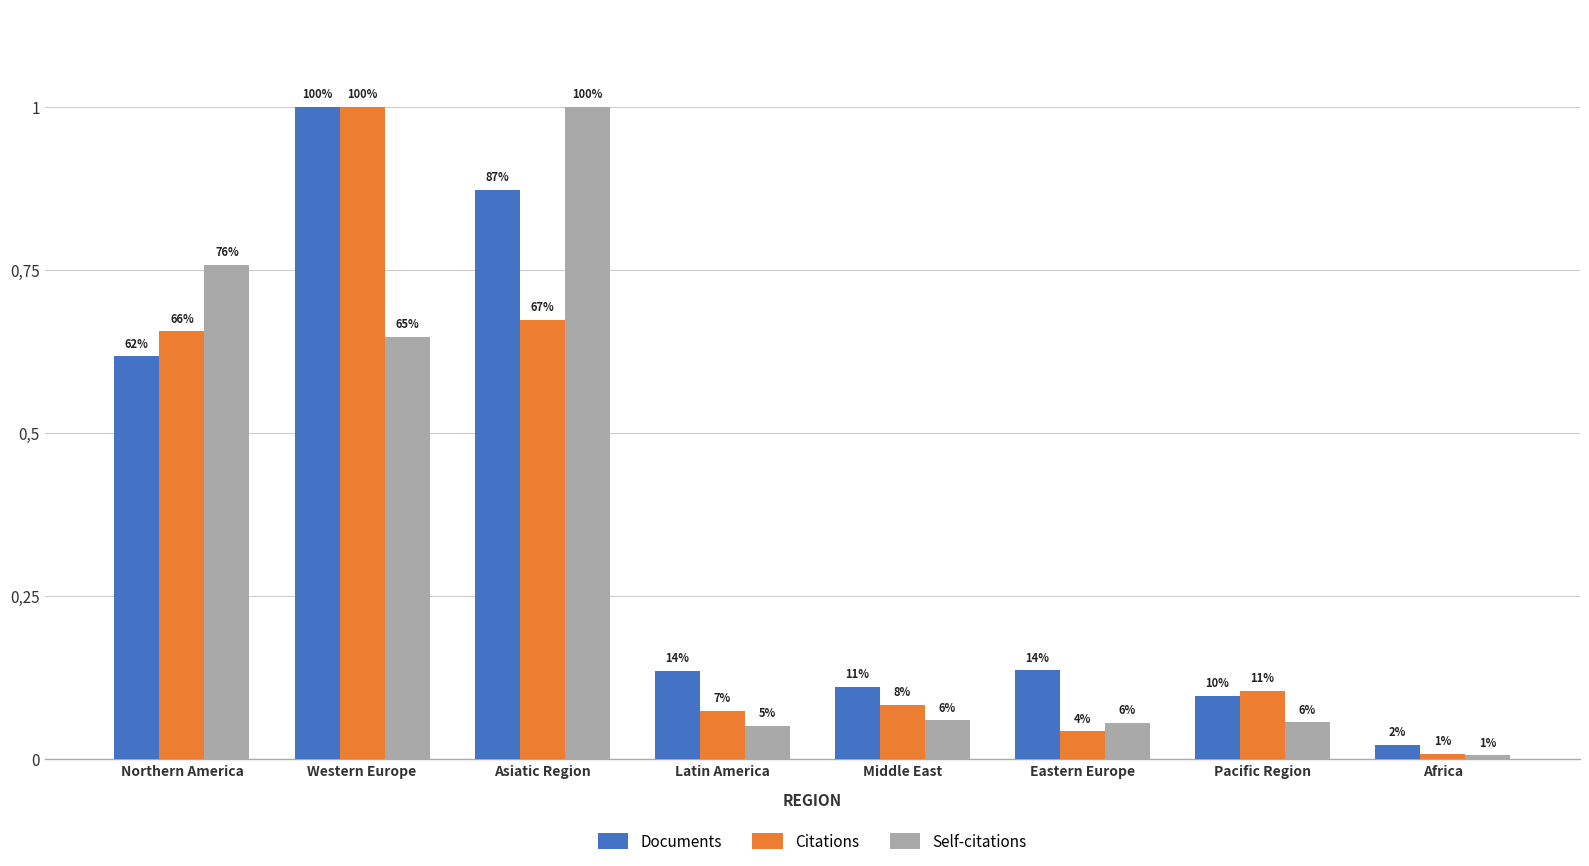

What is the difference between the maximum and minimum values in the Documents series?

1.0